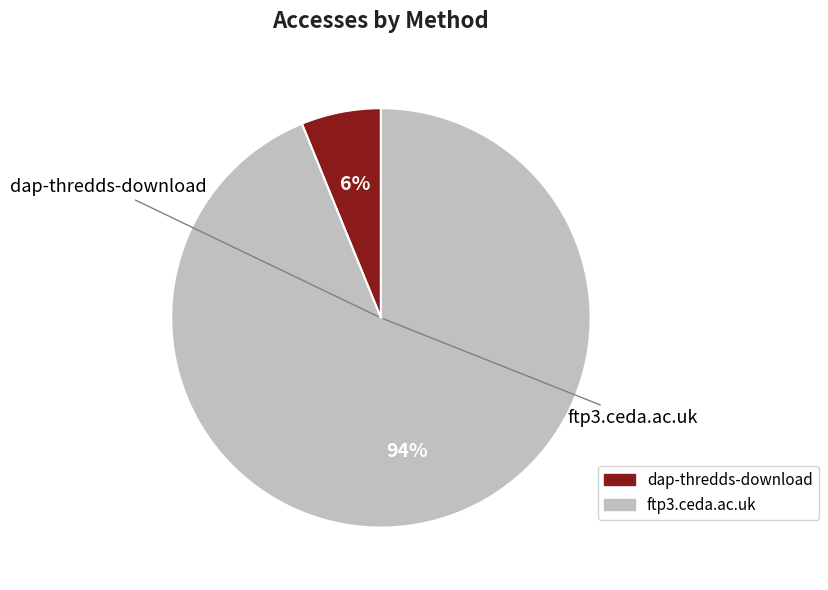

To the nearest percent, what is the difference between the largest and smallest slice percentages?

88%